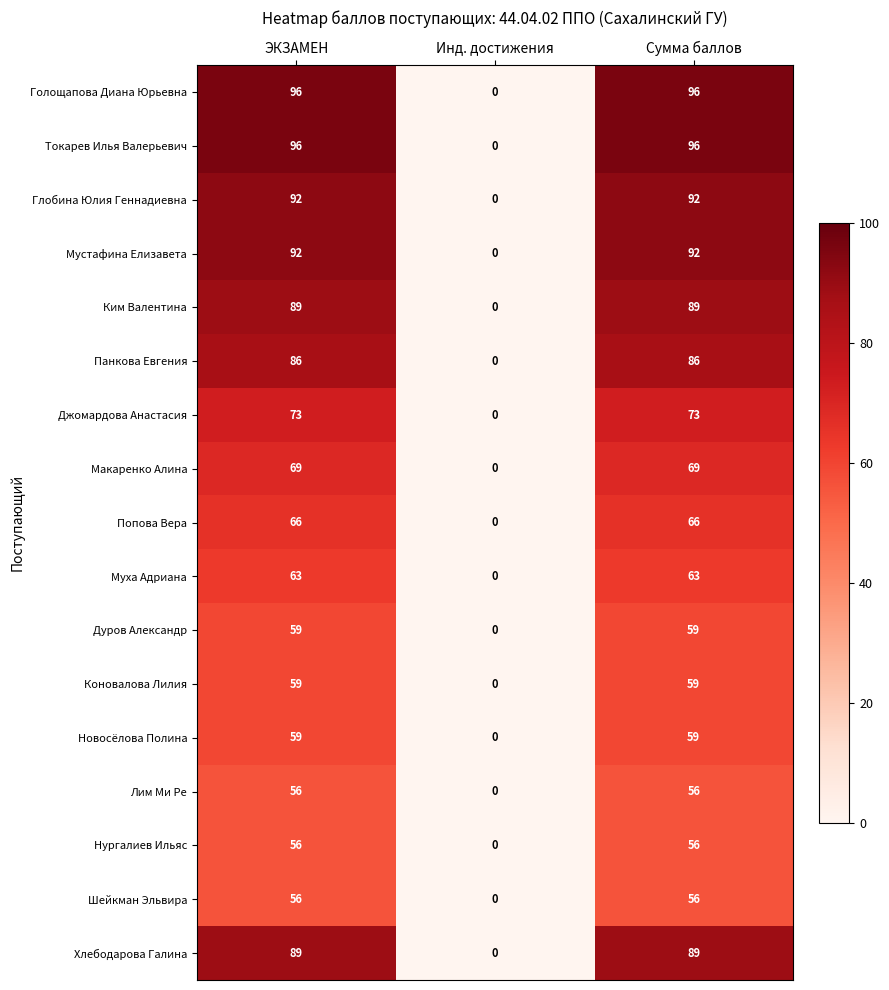

What is the difference between the maximum and minimum values in the Лим Ми Ре series?

56